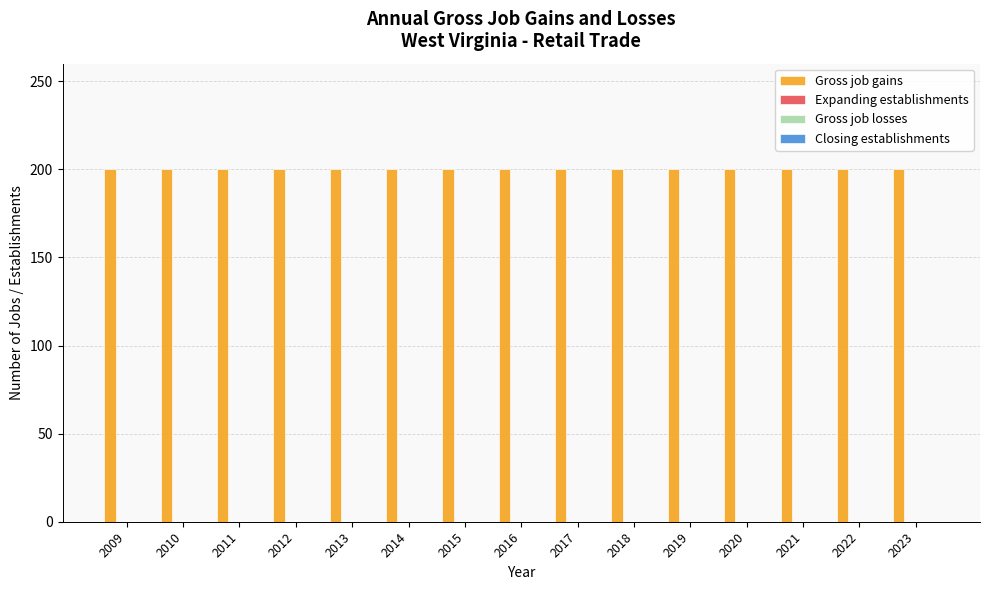

Rank the series at 2014 from highest to lowest value.

Gross job gains, Expanding establishments, Gross job losses, Closing establishments